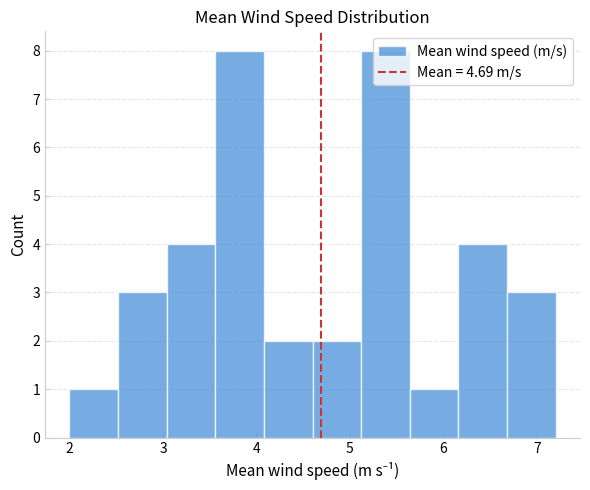

Reading left to right, transcribe this chart: for each bar, give the range it covers on the x-axis and its height. Neither the bar edges nor the heights are printed on the chart, so give them approximately, as read against the axes.

2.00 to 2.52: 1
2.52 to 3.04: 3
3.04 to 3.56: 4
3.56 to 4.08: 8
4.08 to 4.60: 2
4.60 to 5.12: 2
5.12 to 5.64: 8
5.64 to 6.16: 1
6.16 to 6.68: 4
6.68 to 7.20: 3